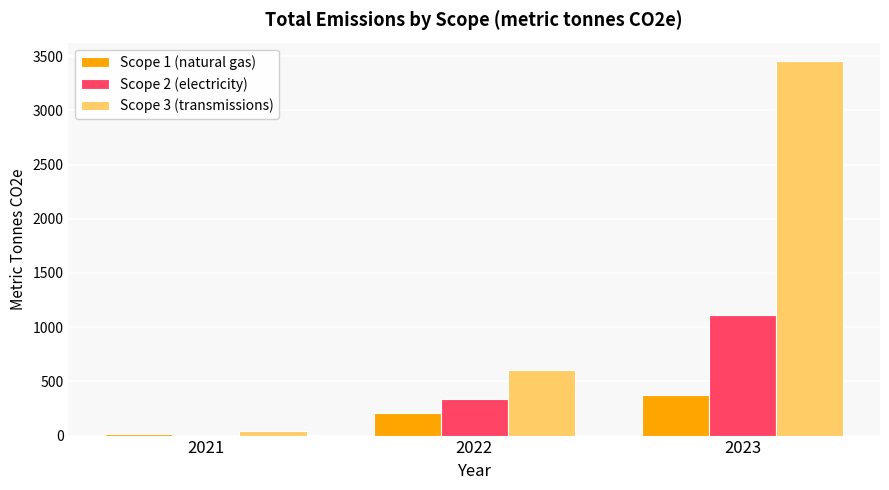

Which category has the highest value across all series?

2023